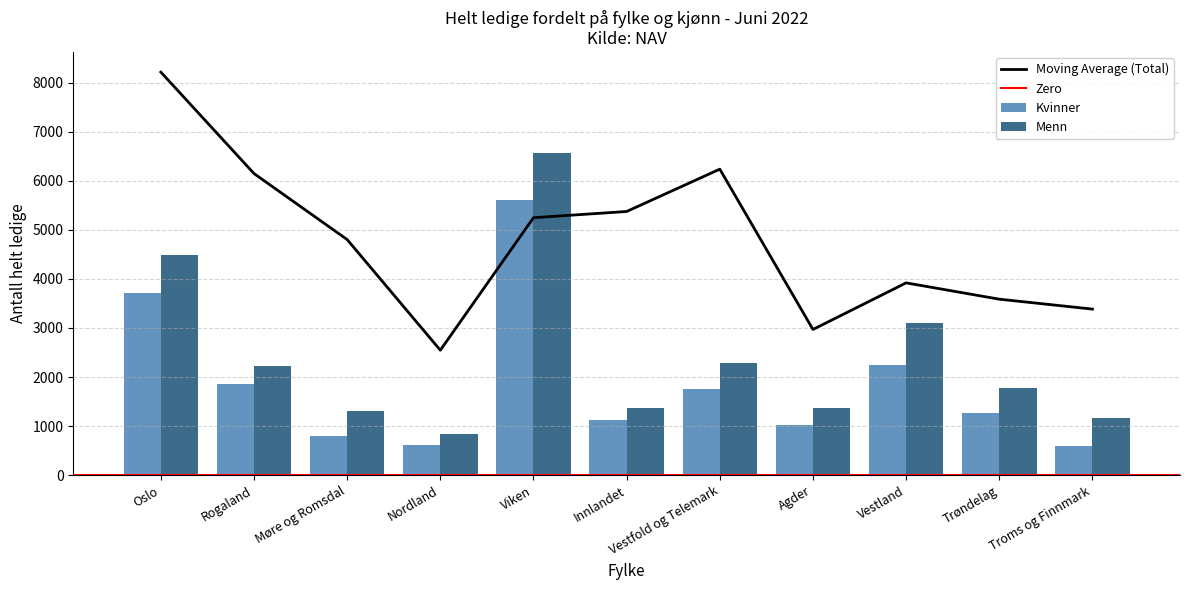

What is the label of the 5th bar from the left?

Viken